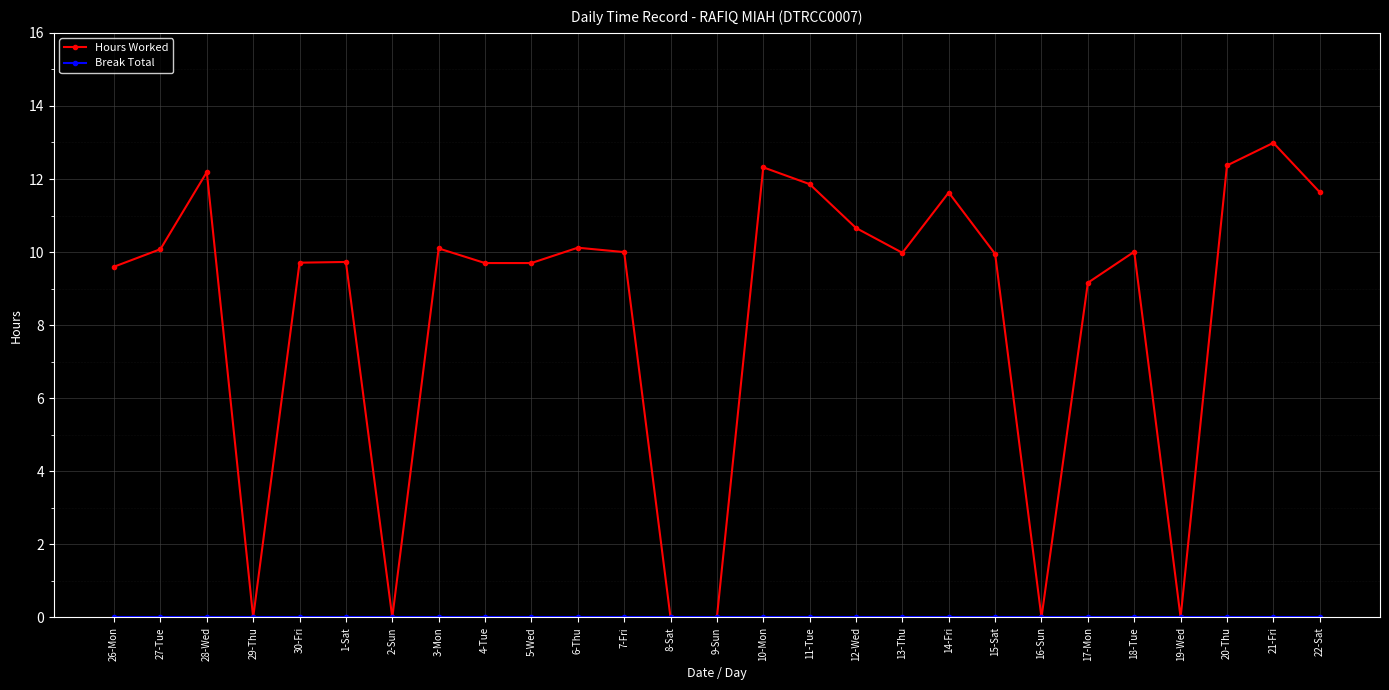

Where is the first local maximum for Hours Worked?

28-Wed